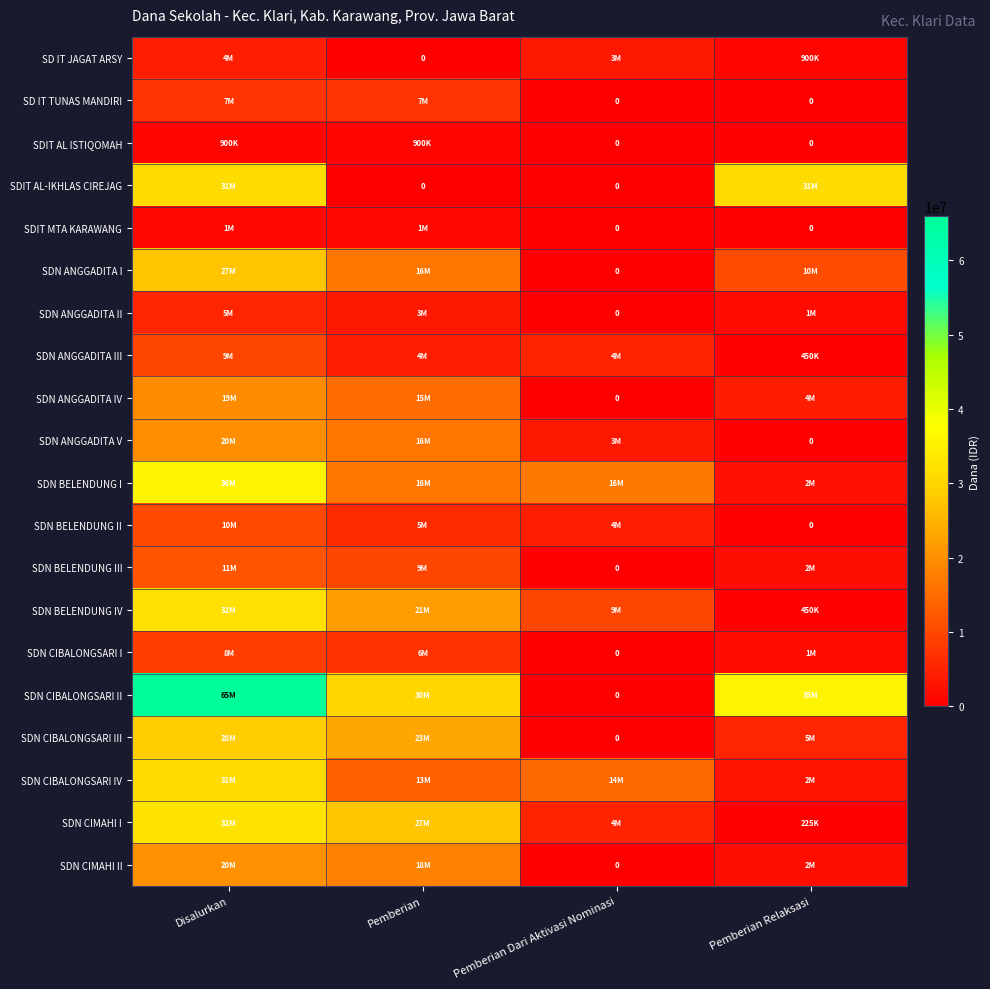

The SDN ANGGADITA II series shows 2728998 at Pemberian Relaksasi. True or false?

False